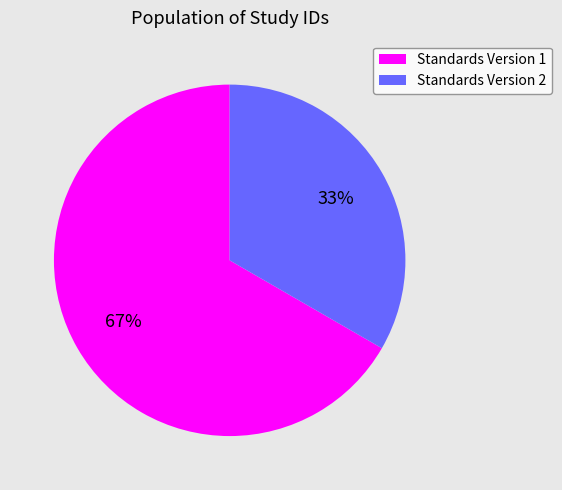

Count the number of slices in the pie.

2